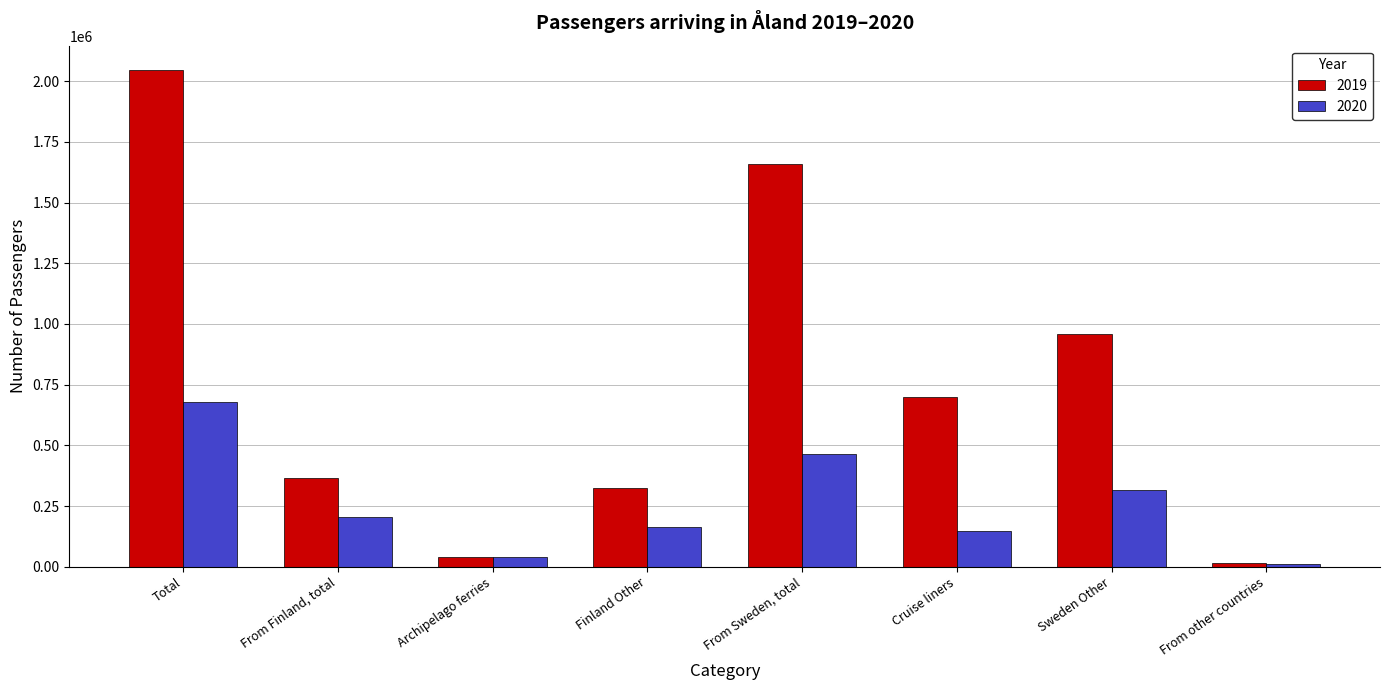

Which series has the widest spread of values?

2019